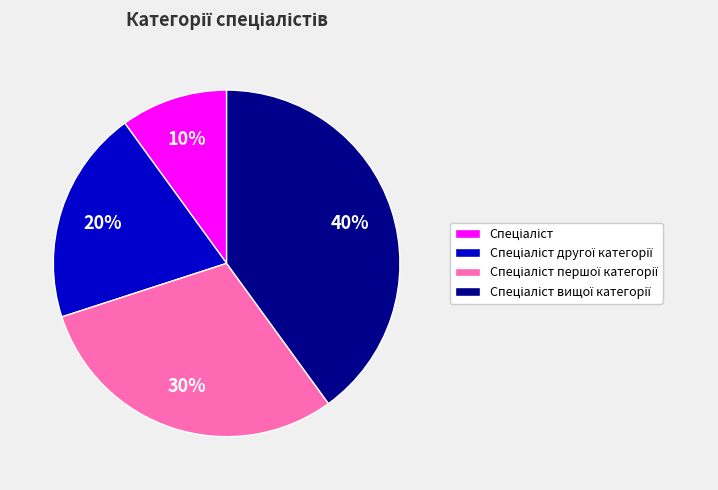

Is there any slice that represents more than half of the pie?

No